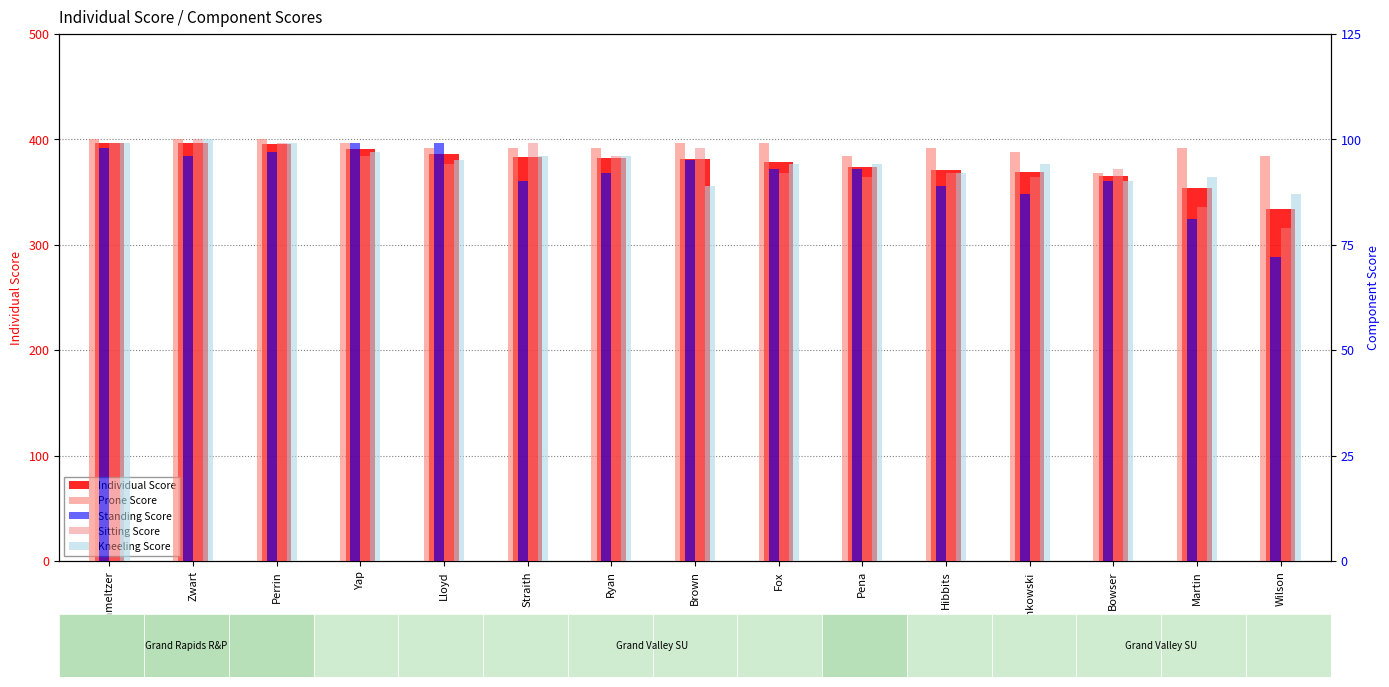

Is the value of Individual Score at Fox greater than the value of Kneeling Score at Lloyd?

Yes